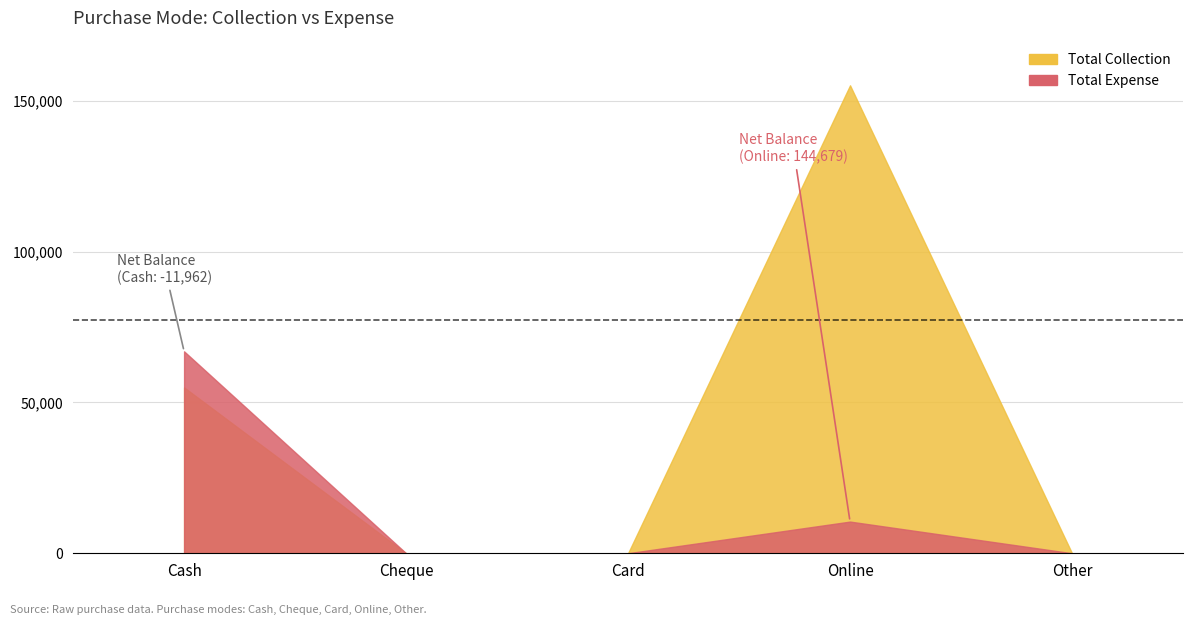

True or false: Total Collection and Total Expense cross at least once.

False